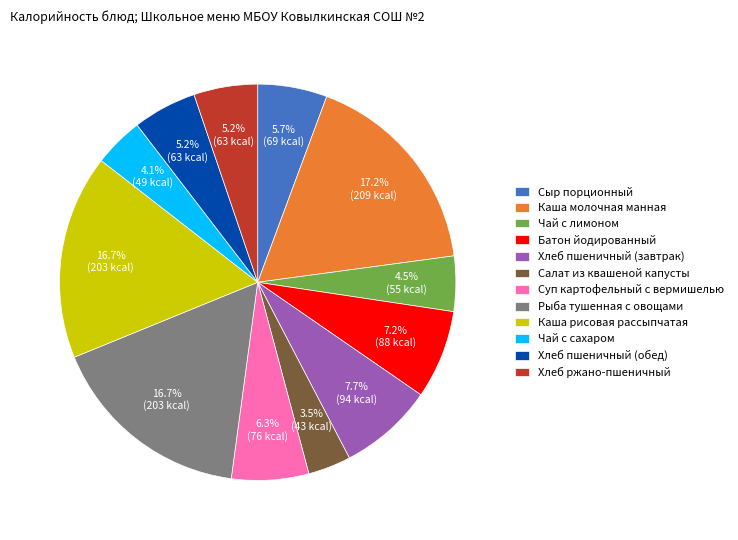

What portion of the pie excludes Сыр порционный?

94.3%